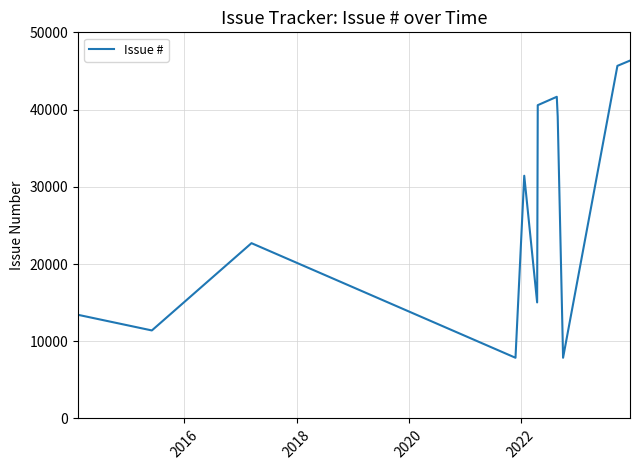

What is the sum of all values?

323012